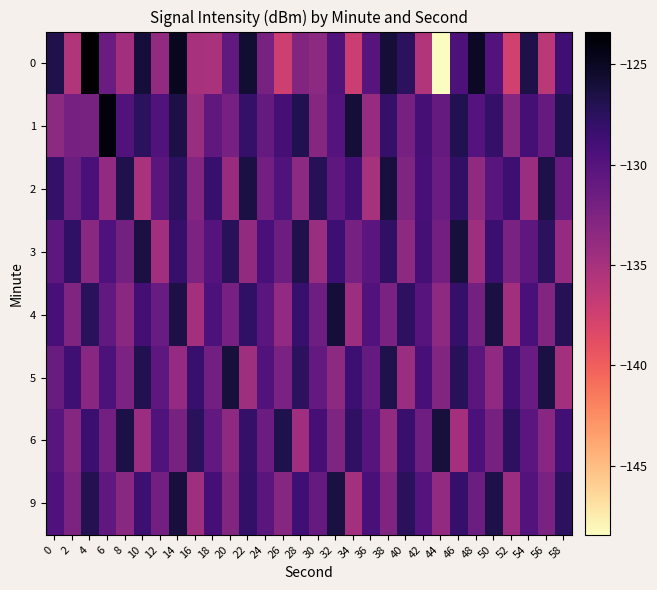

Between 52 and 32, which is larger?

32